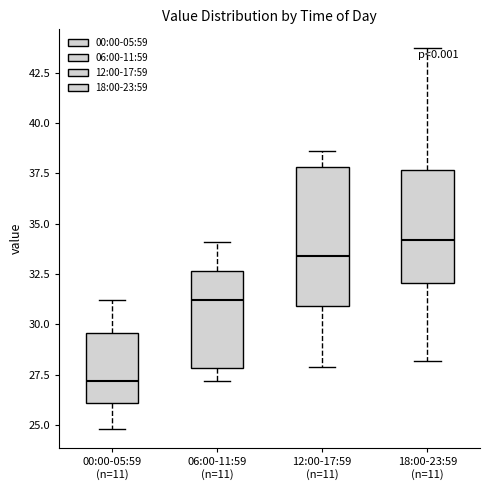

Reading left to right, transcribe this box plot: for each box, give where its median line is, the range the box spans, and where its two whiskers end, as read against the y-axis. The values are not printed on the chart, so give them approximately, as read against the axis.

00:00-05:59 (n=11): median 27.0, box 26.0 to 29.5, whiskers 25.0 to 31.0
06:00-11:59 (n=11): median 31.0, box 28.0 to 32.5, whiskers 27.0 to 34.0
12:00-17:59 (n=11): median 33.5, box 31.0 to 38.0, whiskers 28.0 to 38.5
18:00-23:59 (n=11): median 34.0, box 32.0 to 37.5, whiskers 28.0 to 43.5